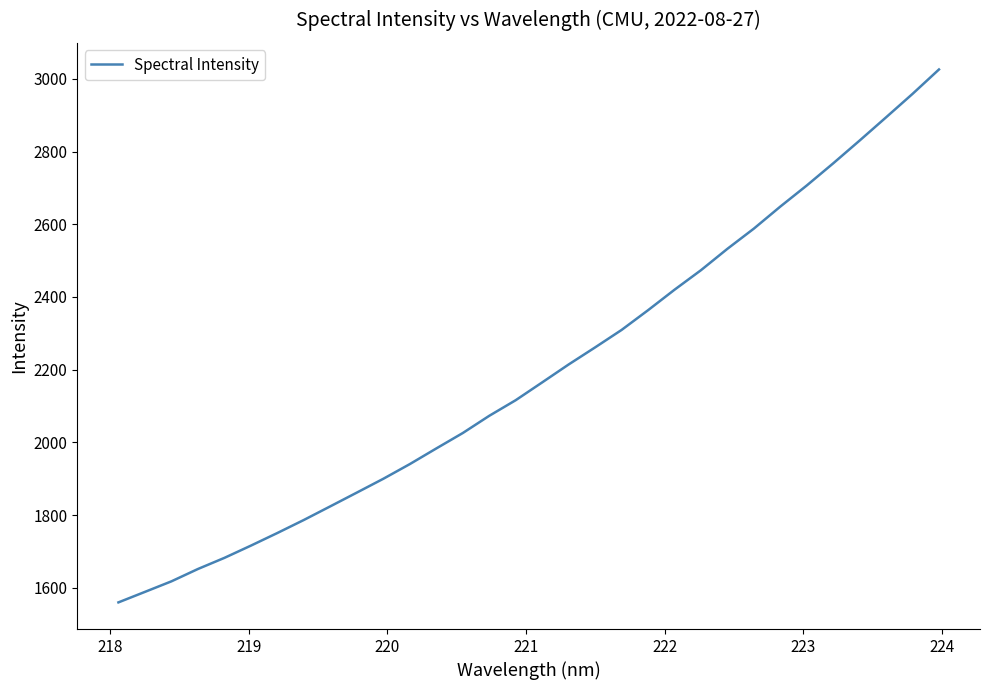

What is the maximum value shown in the chart?

3025.6